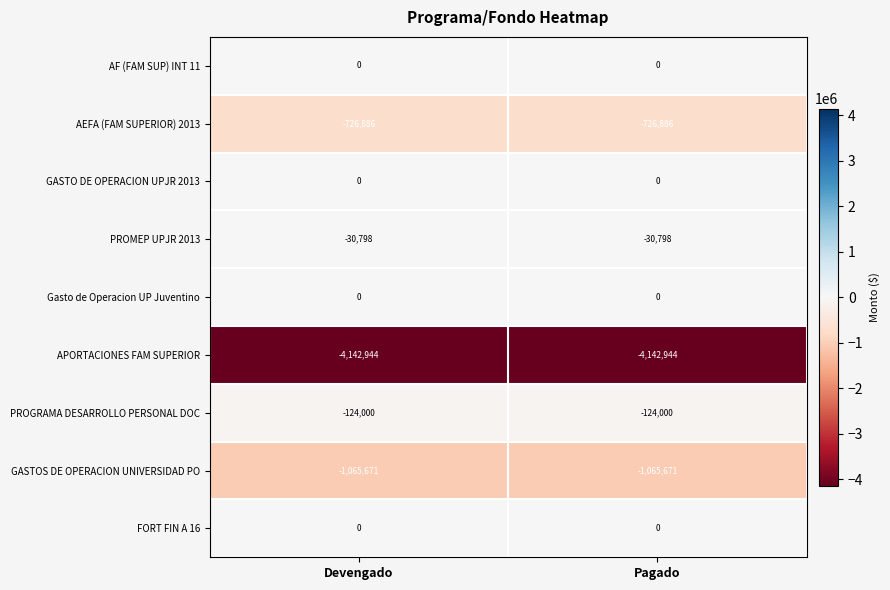

Read the GASTOS DE OPERACION UNIVERSIDAD PO value at Pagado.

-1065671